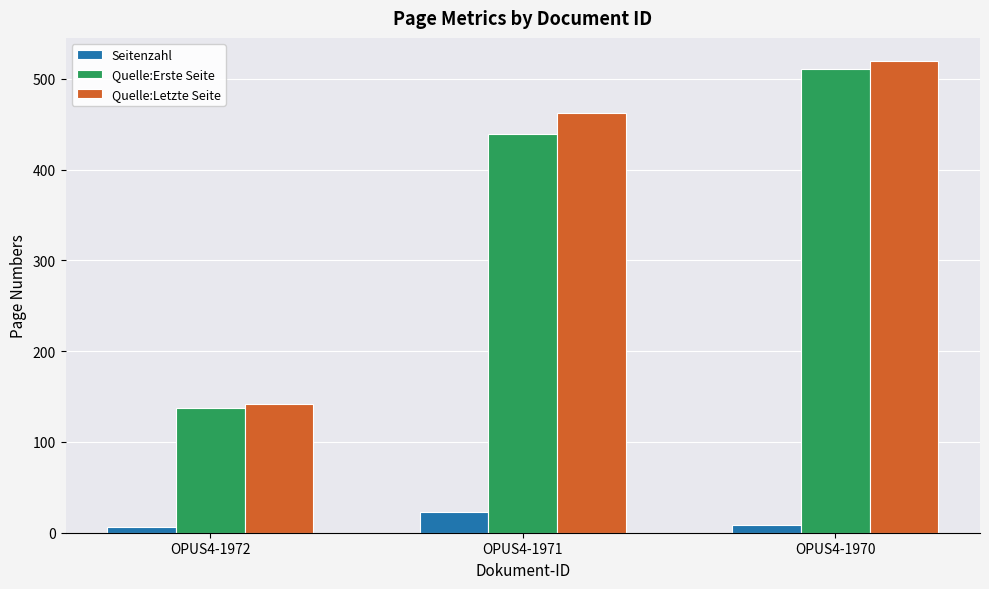

What is the sum of all Quelle:Letzte Seite values?

1123